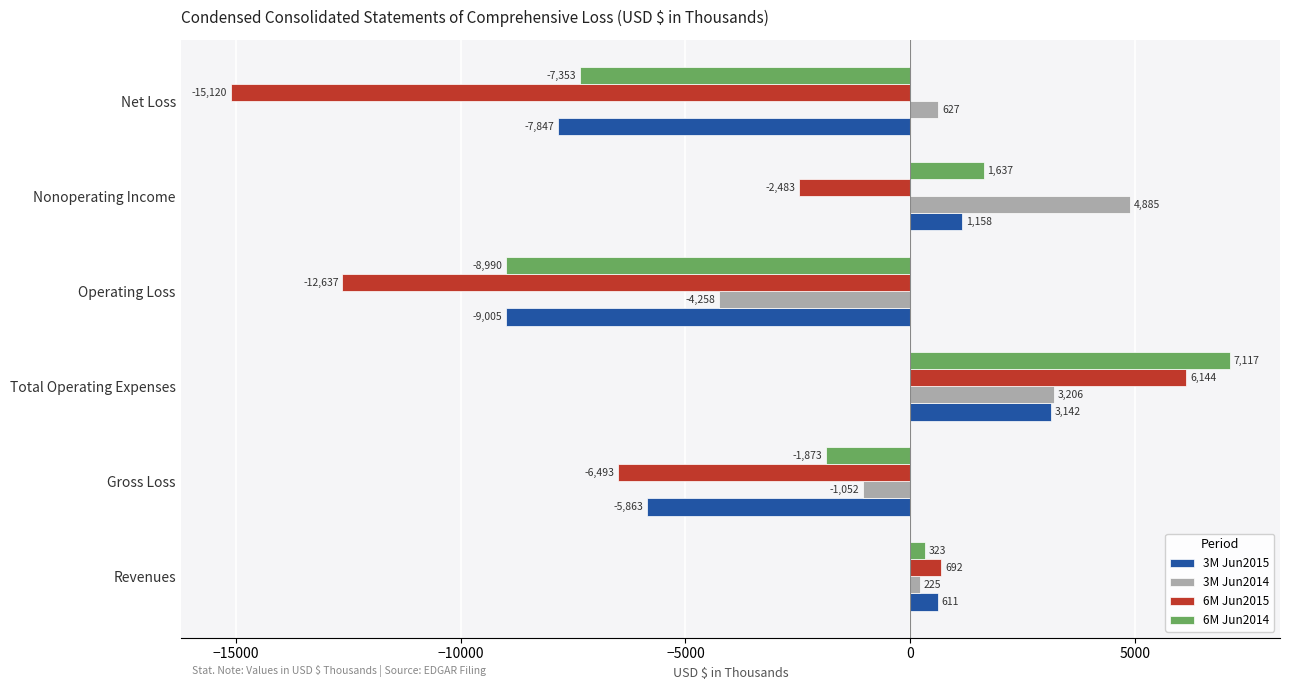

Rank the series by their maximum value, from highest to lowest.

6M Jun2014, 6M Jun2015, 3M Jun2014, 3M Jun2015